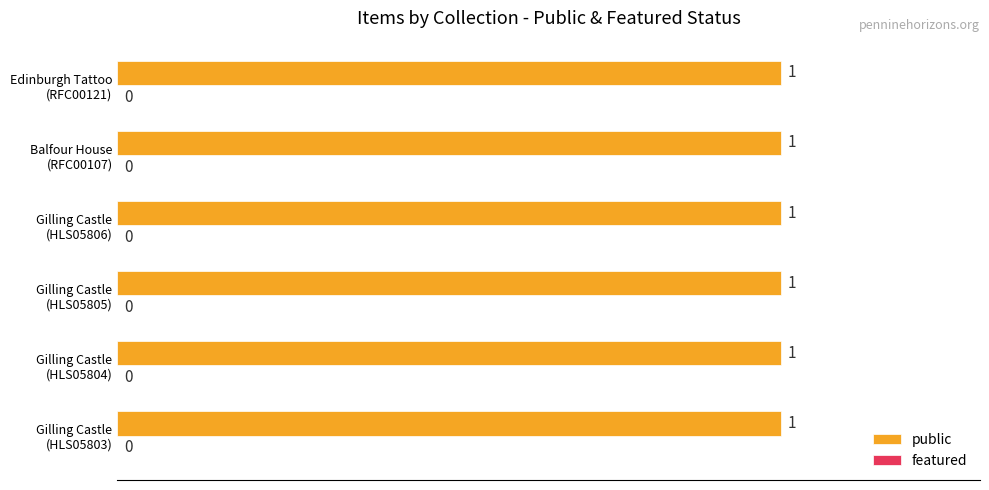

Reading left to right, transcribe all the data shown in this chart.

public: Architecture,Buildings,Castle,Garden=1	Architecture,Buildings,Castle,Hall=1	Architecture,Buildings,Castle,Garden=1	Architecture,Buildings,Castle,Hall=1	Castle,House,Turrets=1	Castle,Edinburgh,Horse=1
featured: Architecture,Buildings,Castle,Garden=0	Architecture,Buildings,Castle,Hall=0	Architecture,Buildings,Castle,Garden=0	Architecture,Buildings,Castle,Hall=0	Castle,House,Turrets=0	Castle,Edinburgh,Horse=0